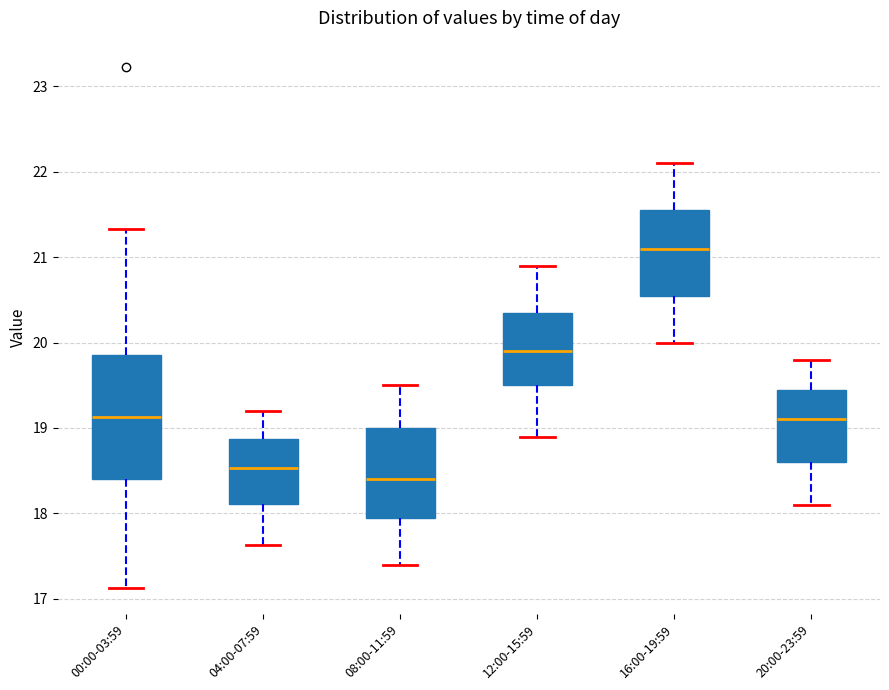

Reading left to right, read every box against the y-axis: the position of its median line, the range the box covers, and the ends of its whiskers. The values are not printed on the chart, so give them approximately, as read against the axis.

00:00-03:59: median 19.1, box 18.4 to 19.9, whiskers 17.1 to 21.3
04:00-07:59: median 18.5, box 18.1 to 18.9, whiskers 17.6 to 19.2
08:00-11:59: median 18.4, box 18.0 to 19.0, whiskers 17.4 to 19.5
12:00-15:59: median 19.9, box 19.5 to 20.4, whiskers 18.9 to 20.9
16:00-19:59: median 21.1, box 20.6 to 21.6, whiskers 20.0 to 22.1
20:00-23:59: median 19.1, box 18.6 to 19.5, whiskers 18.1 to 19.8